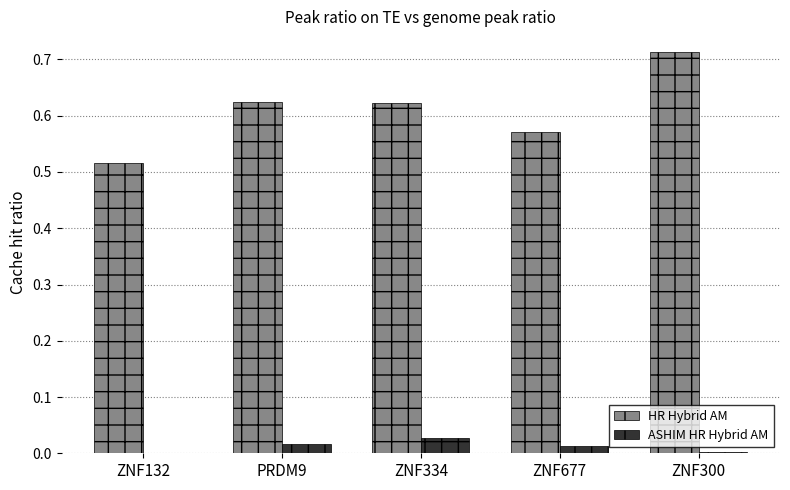

How many series are shown in this chart?

2